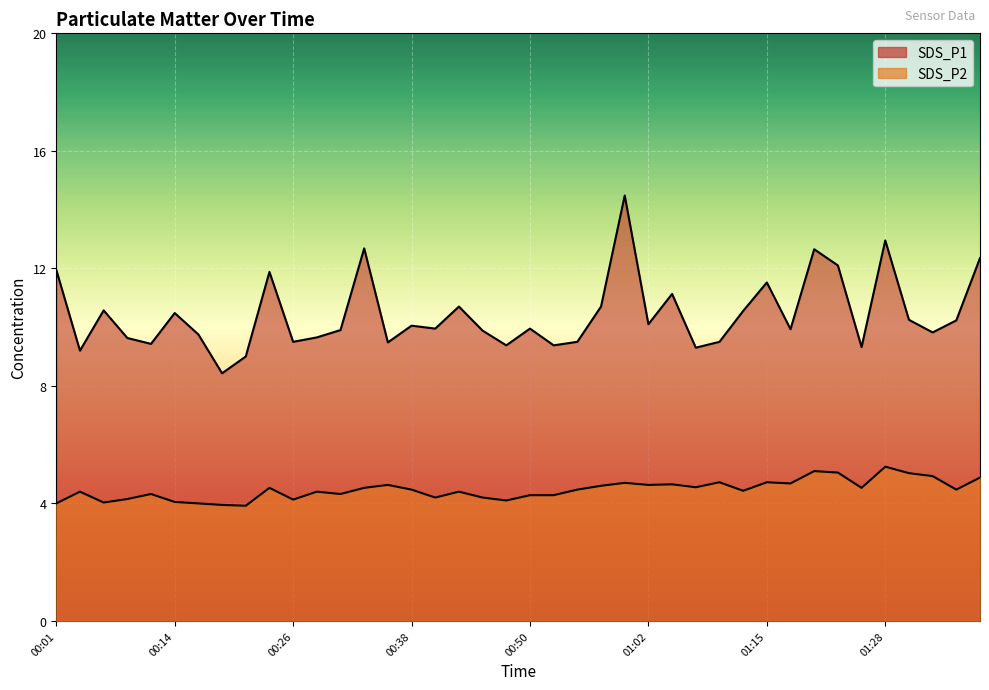

What position from the right is 00:09?

37